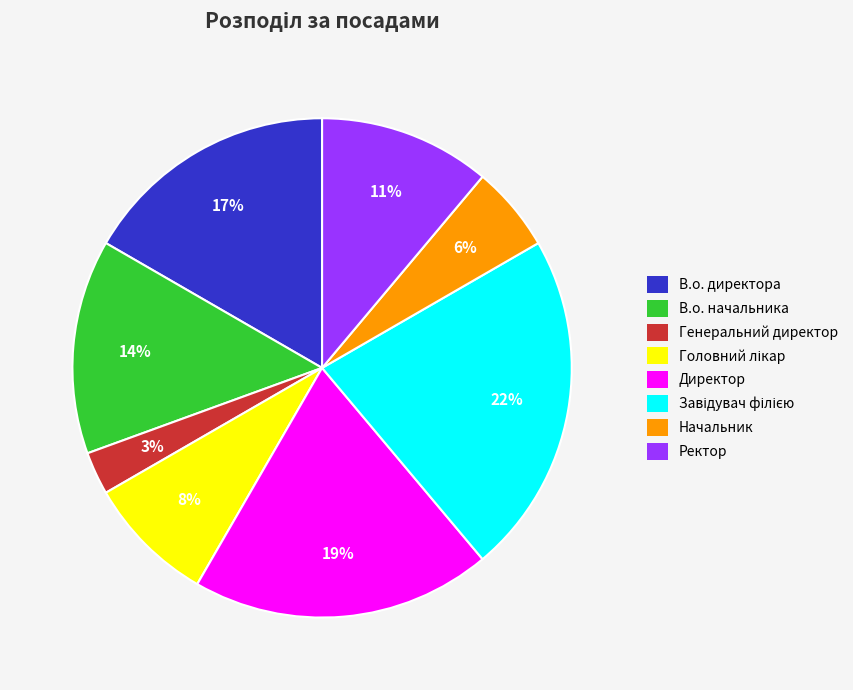

Do В.о. начальника and Ректор together represent more than half of the pie?

No